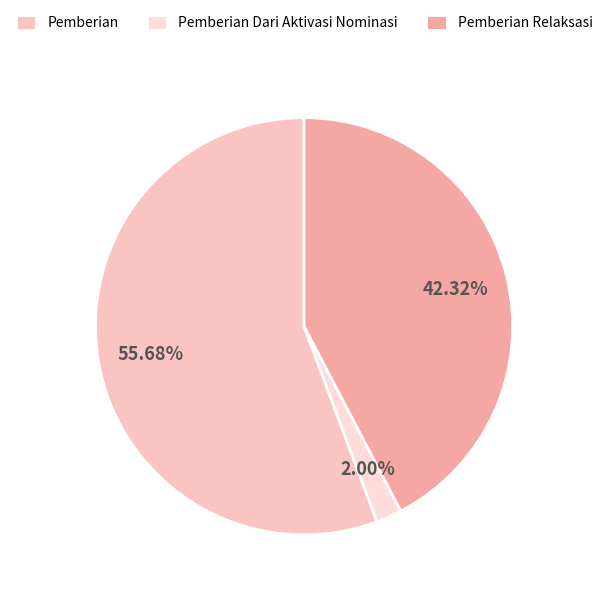

Count the number of slices in the pie.

3